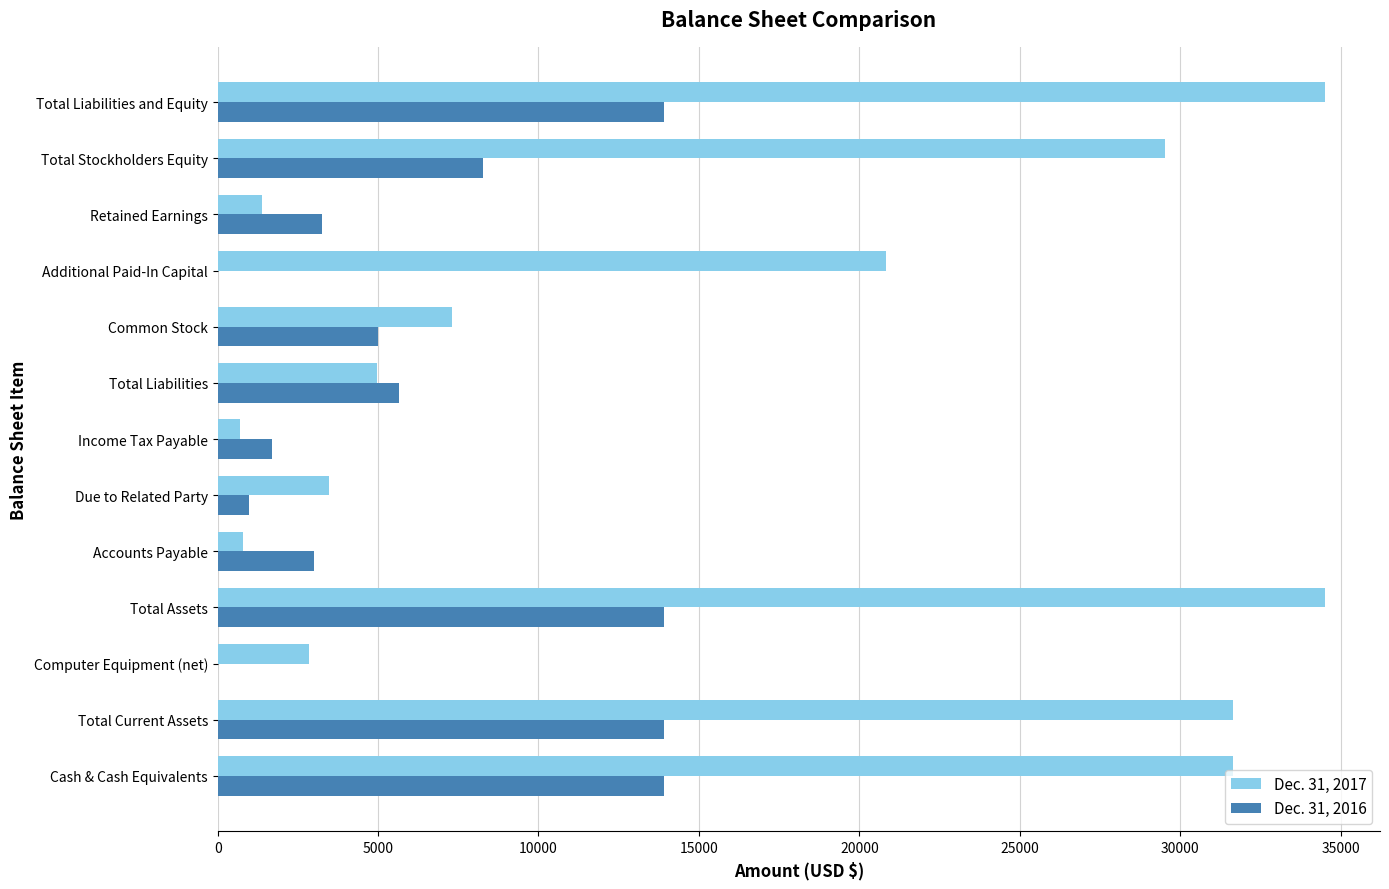

How many data points does each series have?

13